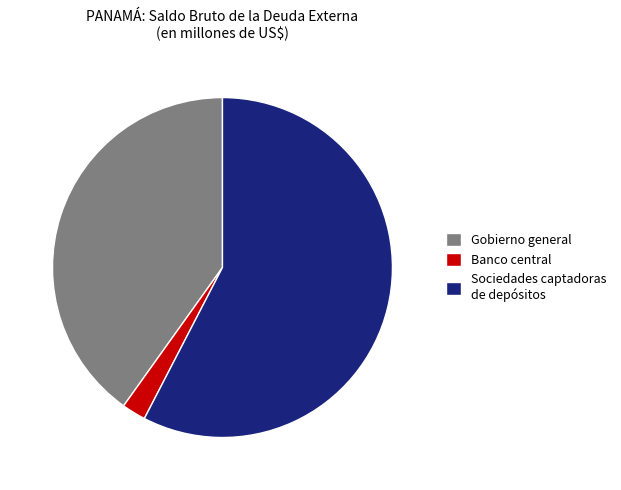

Do Gobierno general and Banco central together represent more than half of the pie?

No